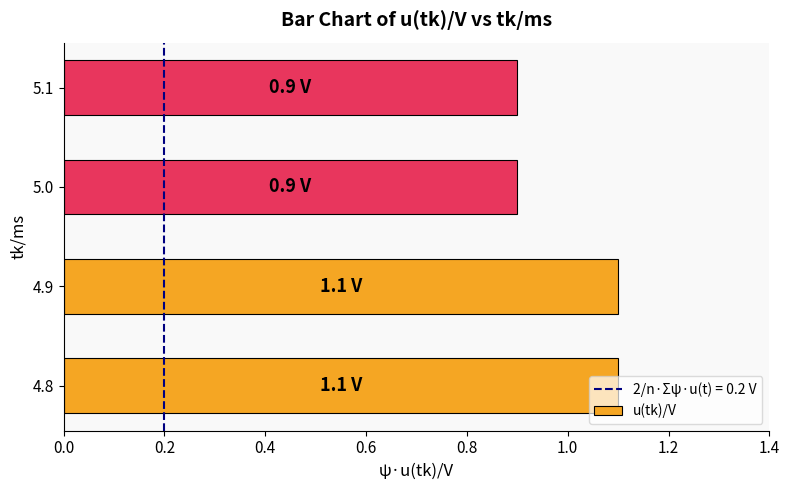

How many values are below 1?

2